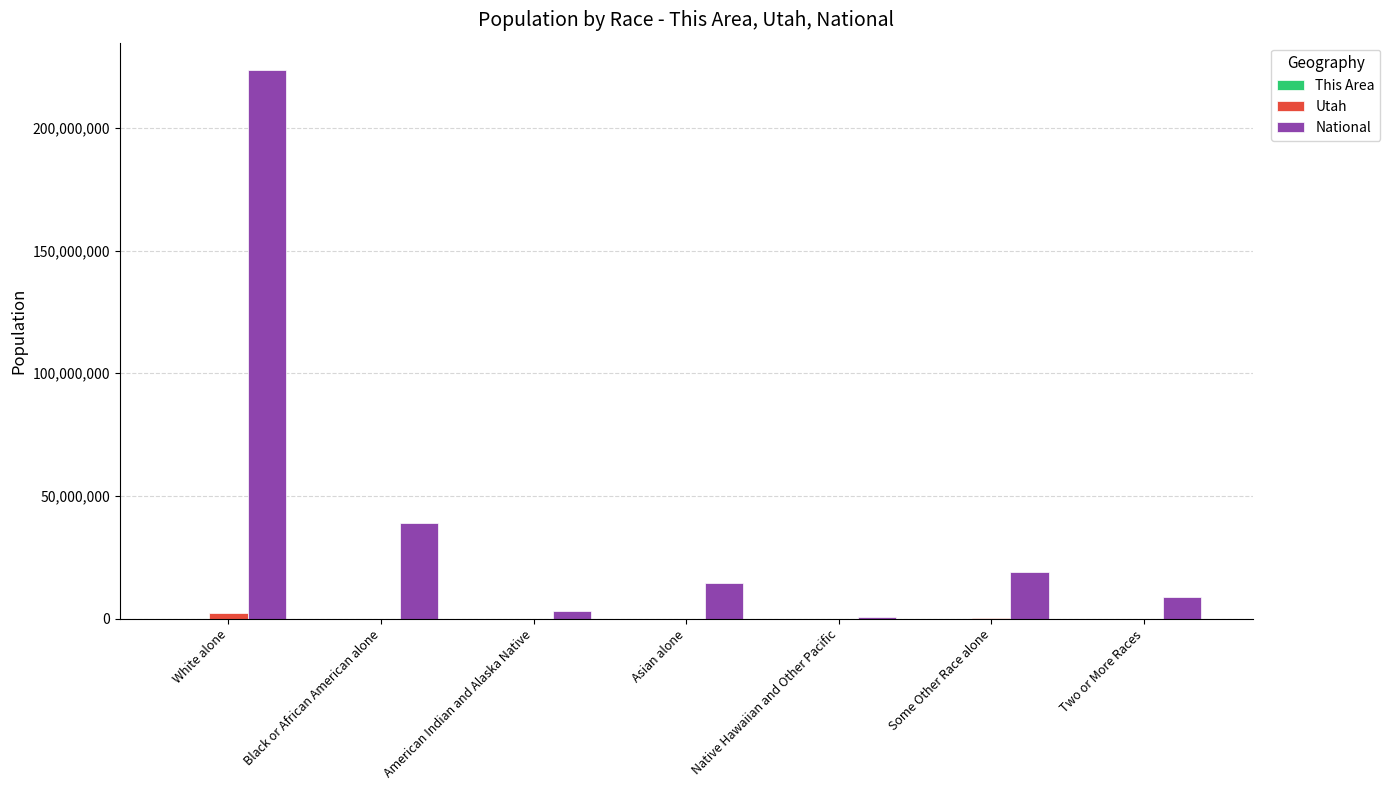

What is the sum of all Utah values?

2763885